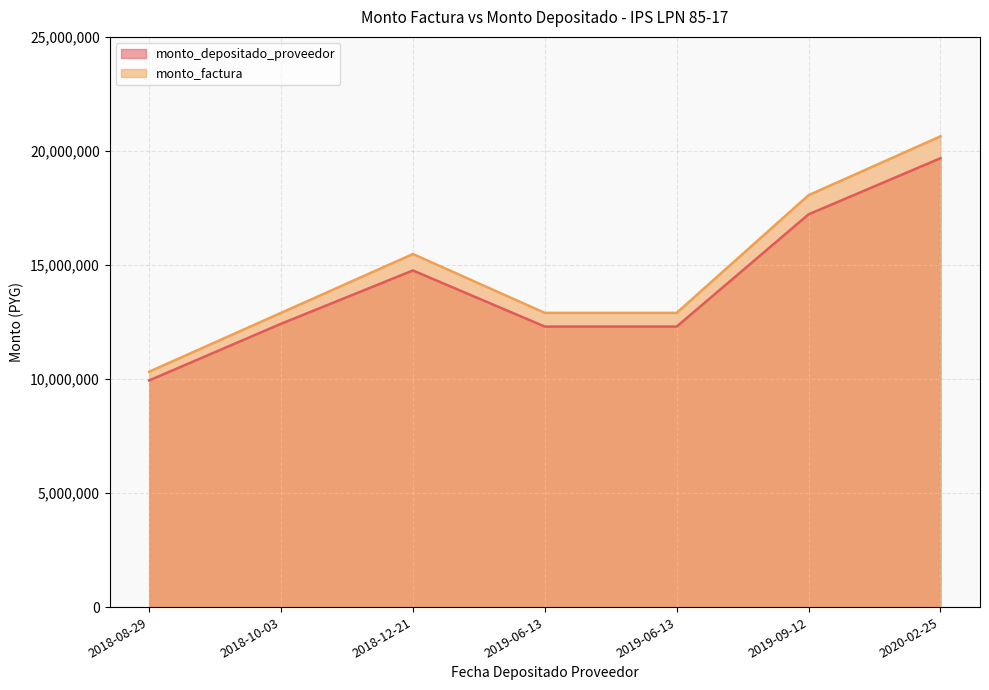

The value of monto_depositado_proveedor at 2019-06-13 is 17166876. True or false?

False